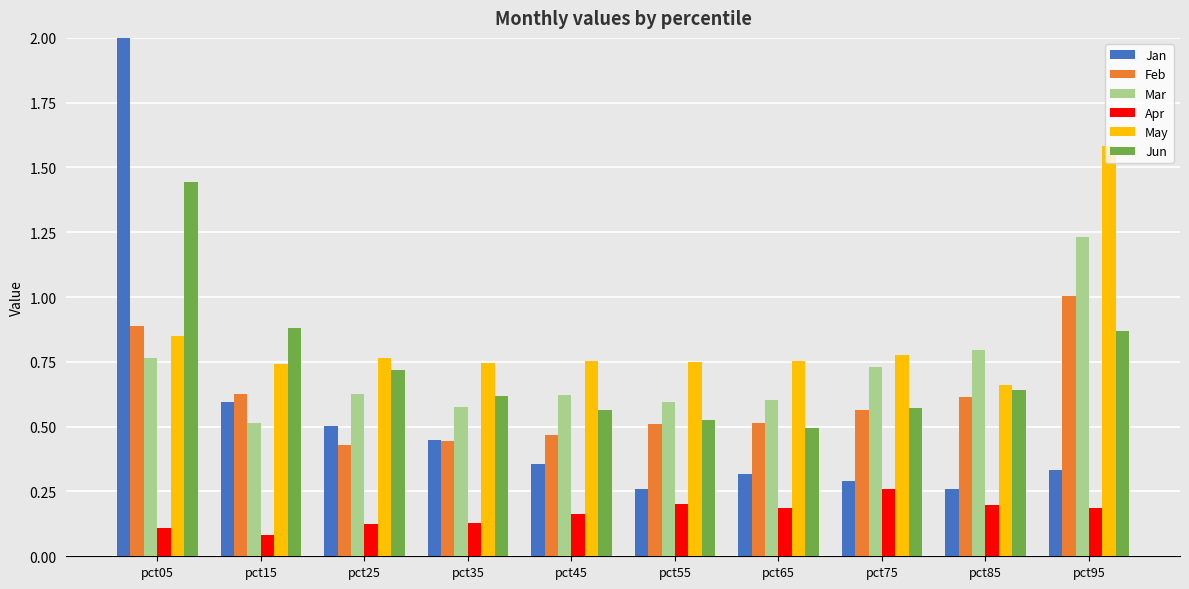

Which category has the lowest value in the Jun series?

pct65